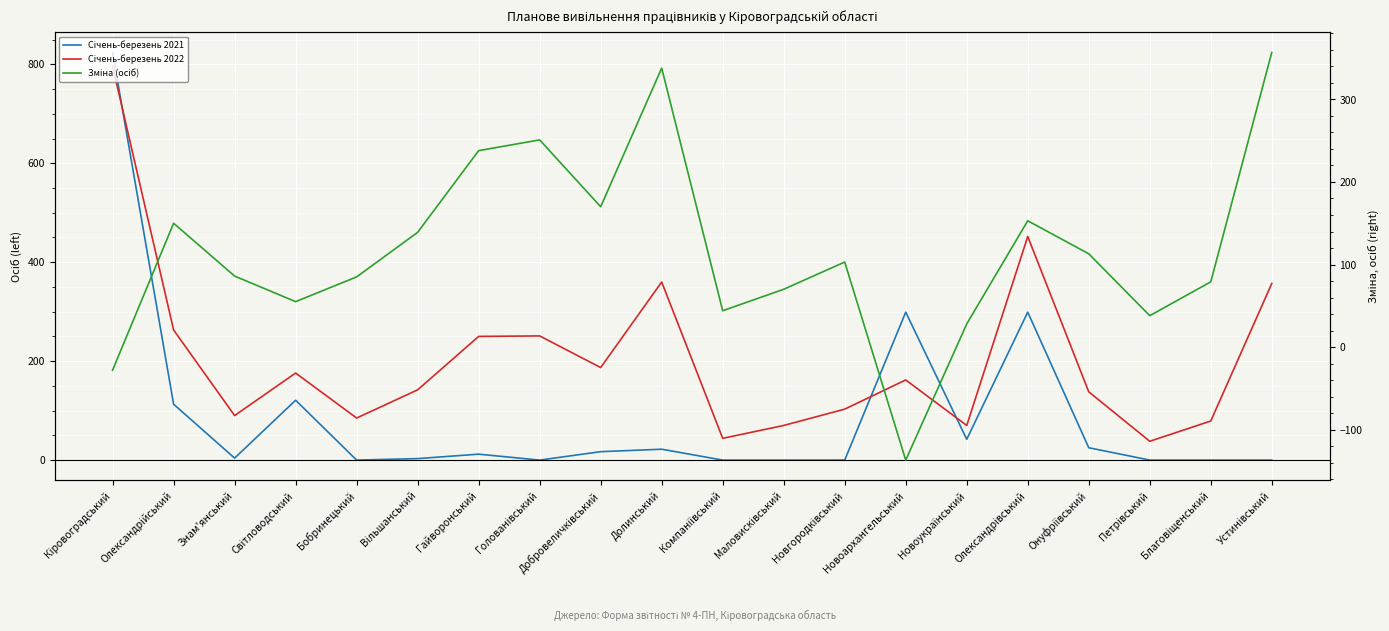

Where is Зміна (осіб) nearest to the value 110?

Онуфріївський